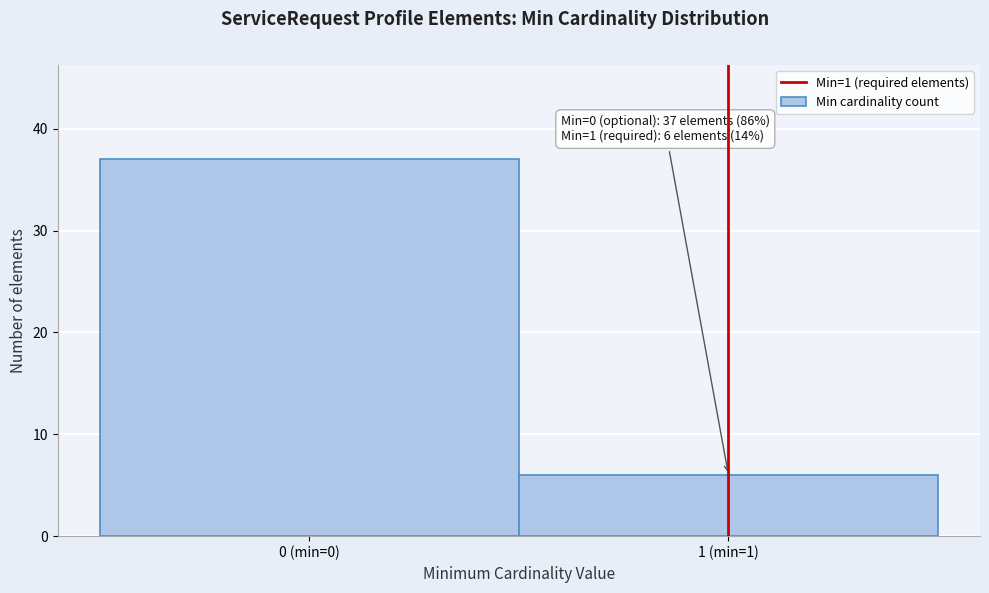

Reading right to left, what are all the values shown in this chart?

1 (min=1)=6	0 (min=0)=37